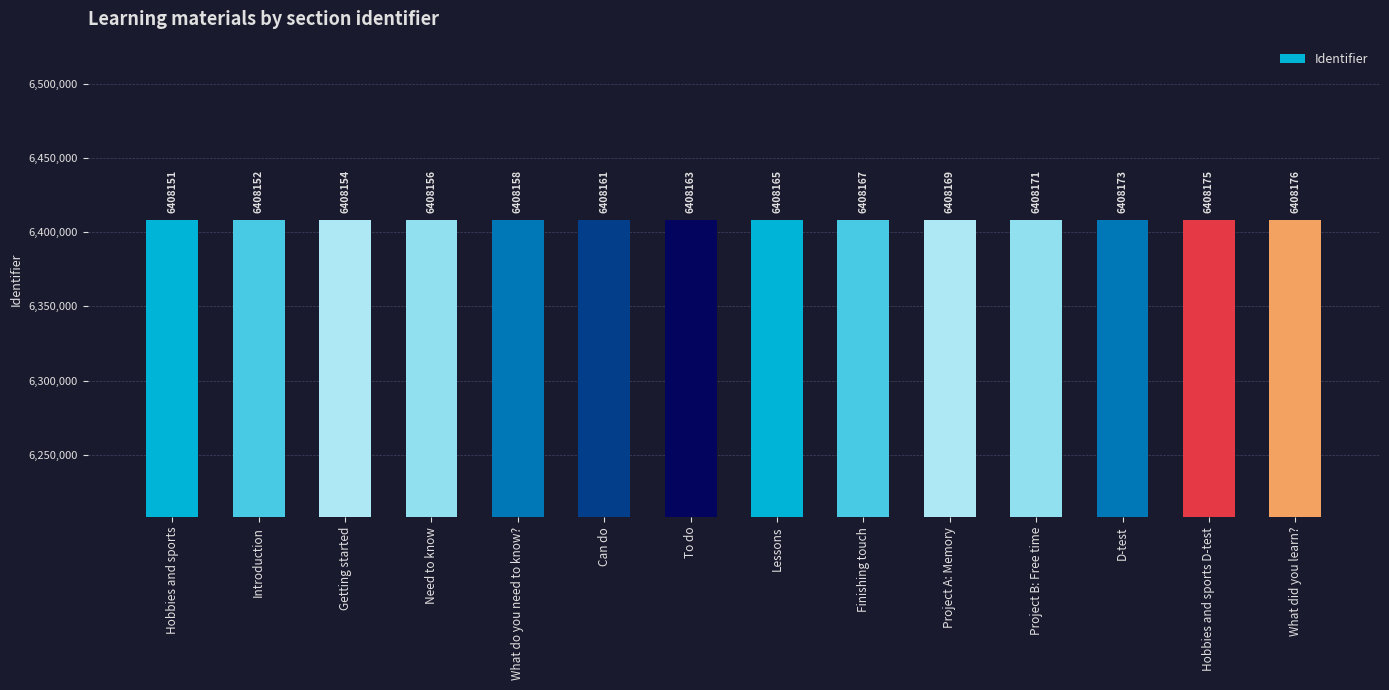

Count the number of categories in the chart.

14